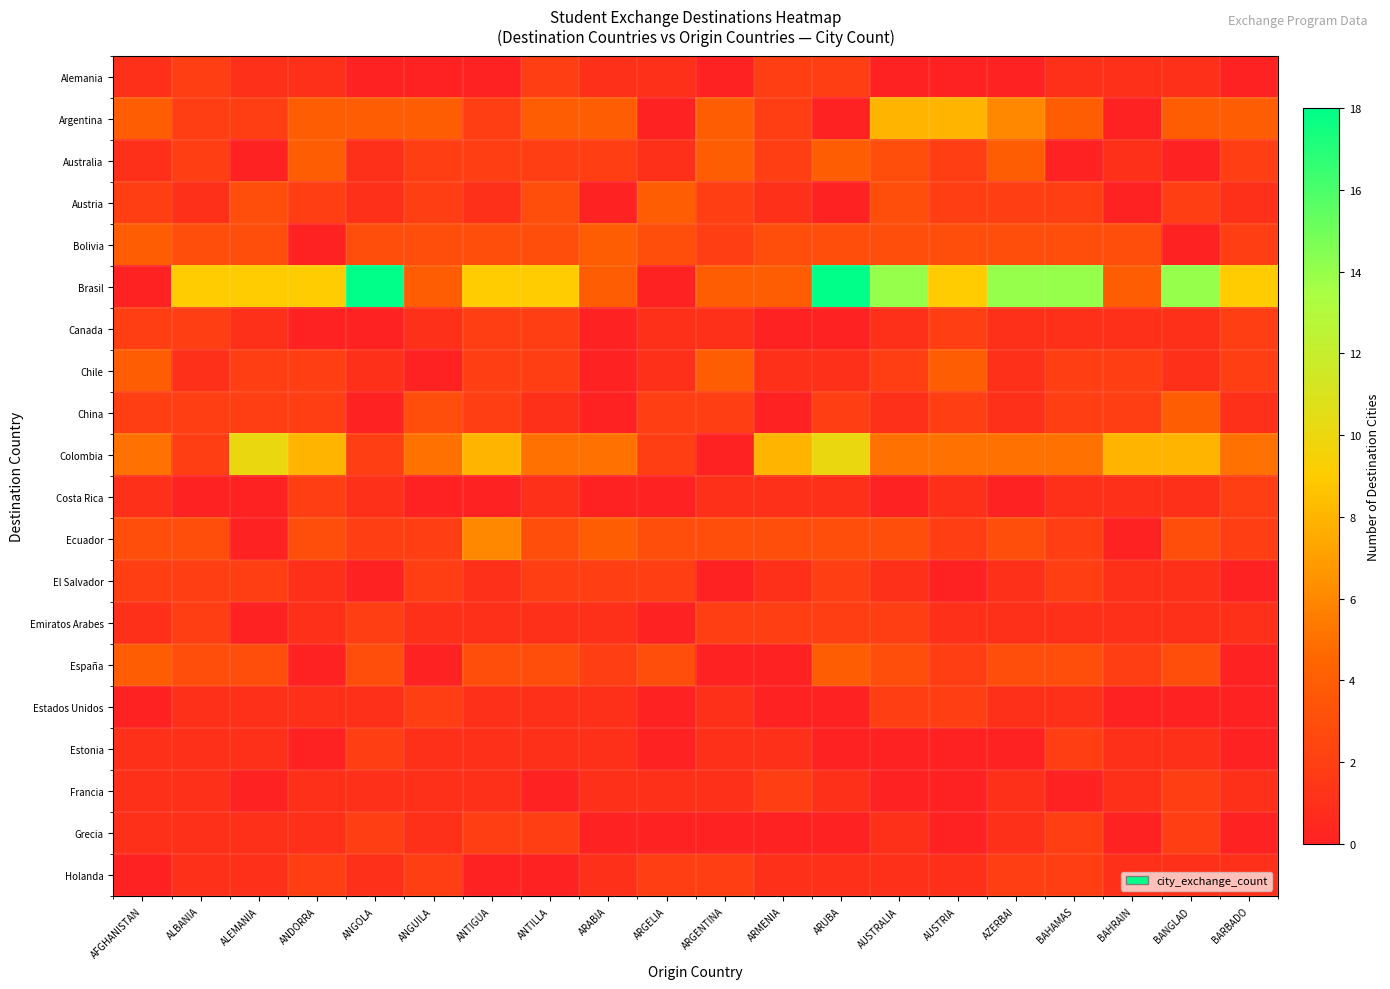

How many series are shown in this chart?

20